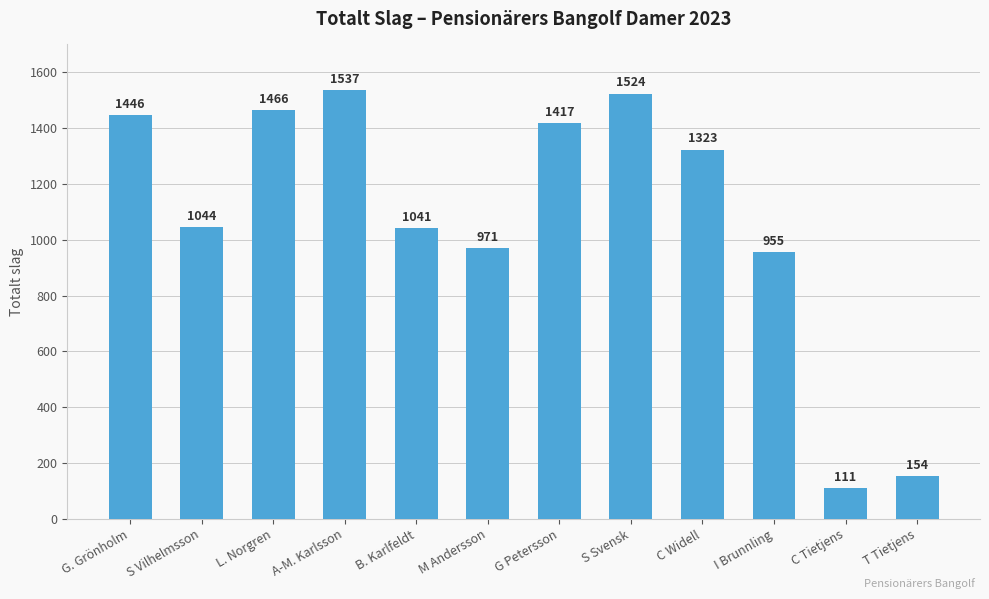

How many bars are there in total?

12